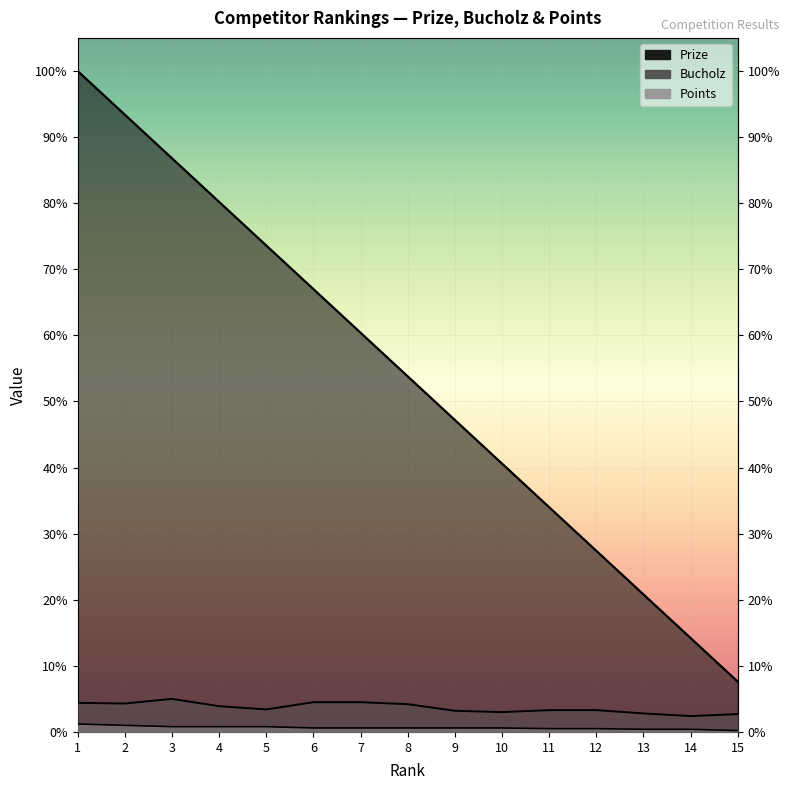

Which series reaches the minimum Y coordinate?

Points